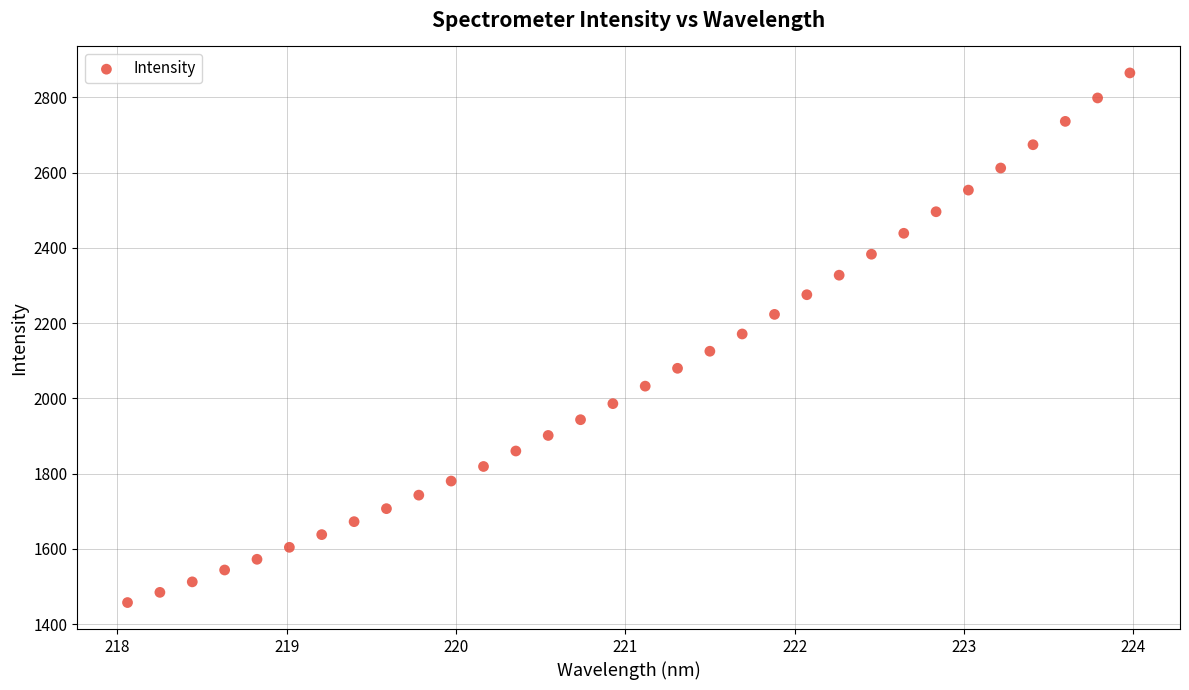

What is the range of Y values (max minus min)?

1407.9